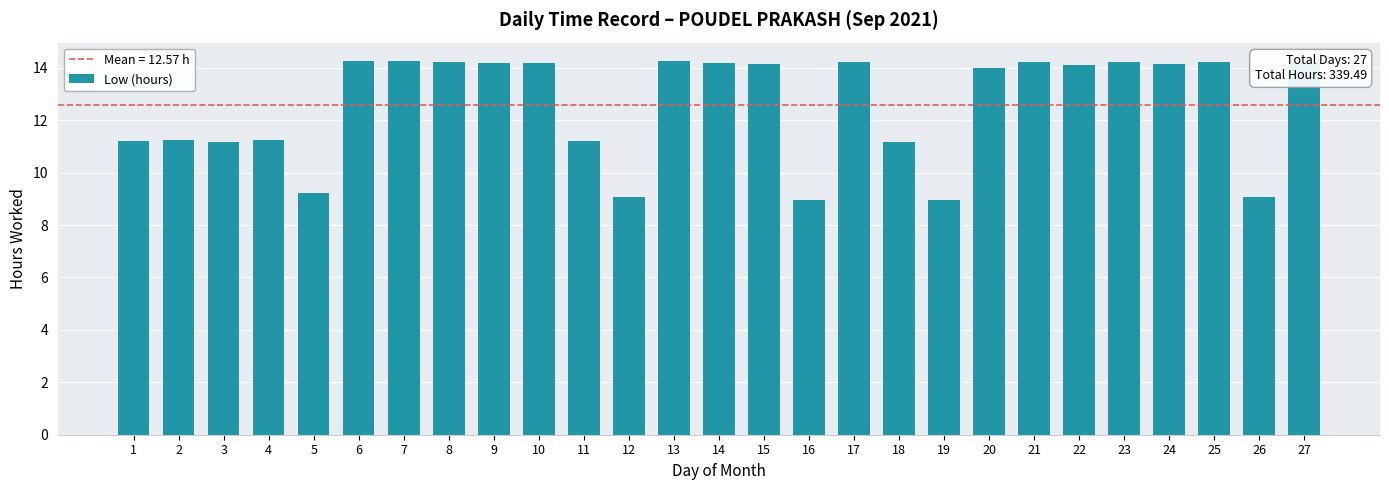

What is the difference between the values at 23 and 12?

5.1